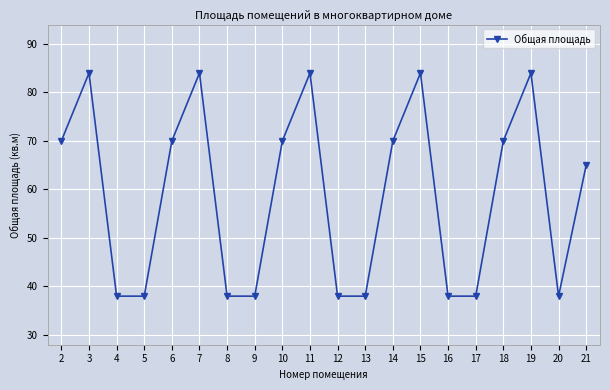

Count the number of categories in the chart.

20